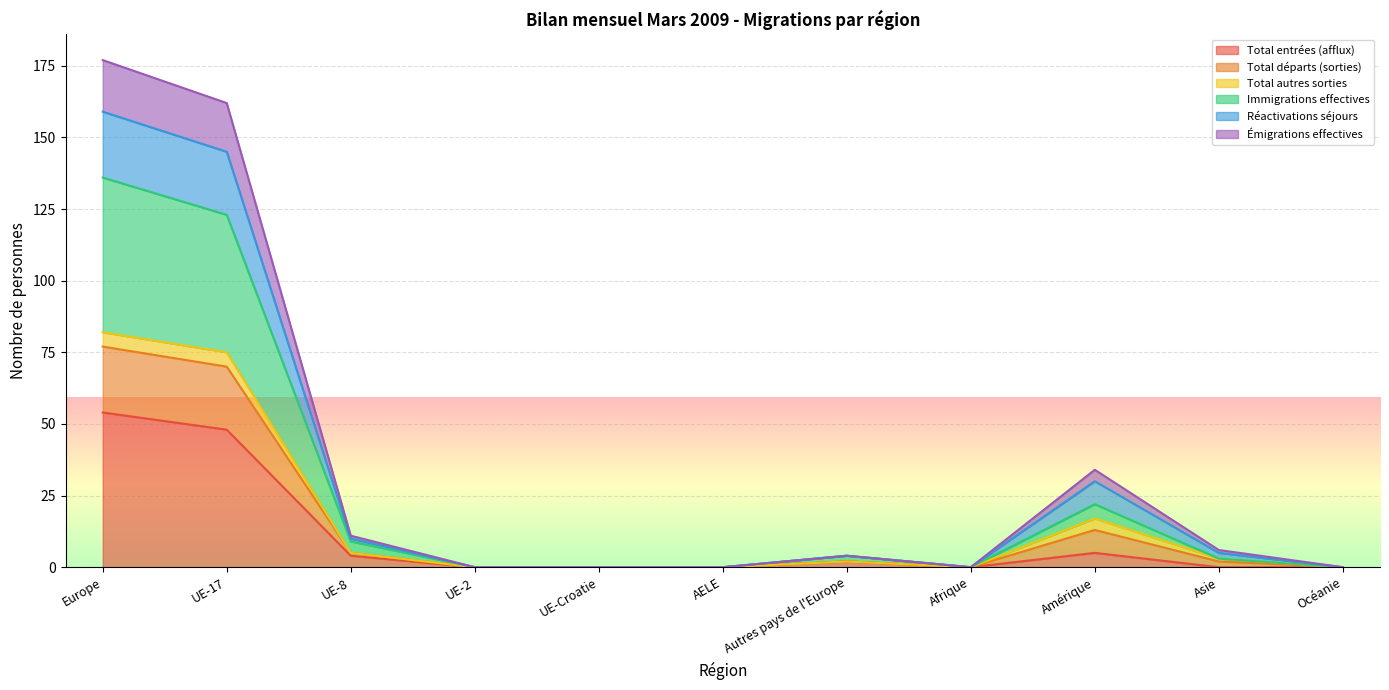

Which category has the lowest value in the Total entrées (afflux) series?

UE-2